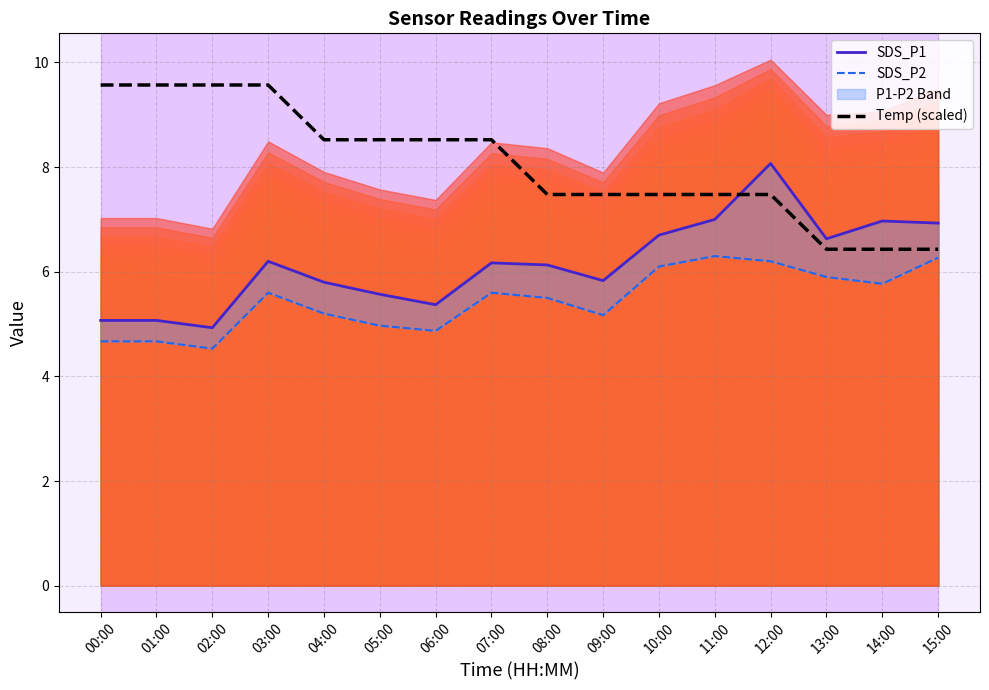

True or false: SDS_P2 and Temp (scaled) intersect in this chart.

False